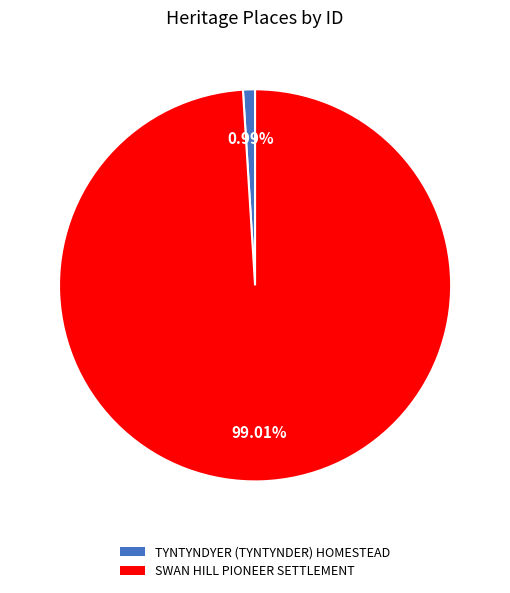

What percentage is NOT represented by SWAN HILL PIONEER SETTLEMENT?

1.0%